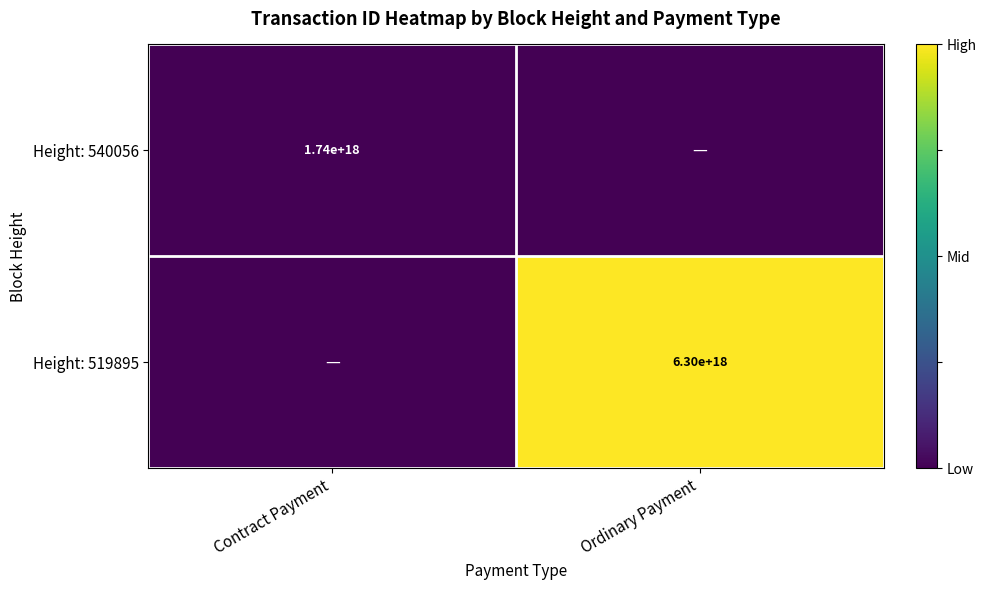

The value of Height: 540056 at Contract Payment is 1740000000000000000. True or false?

True